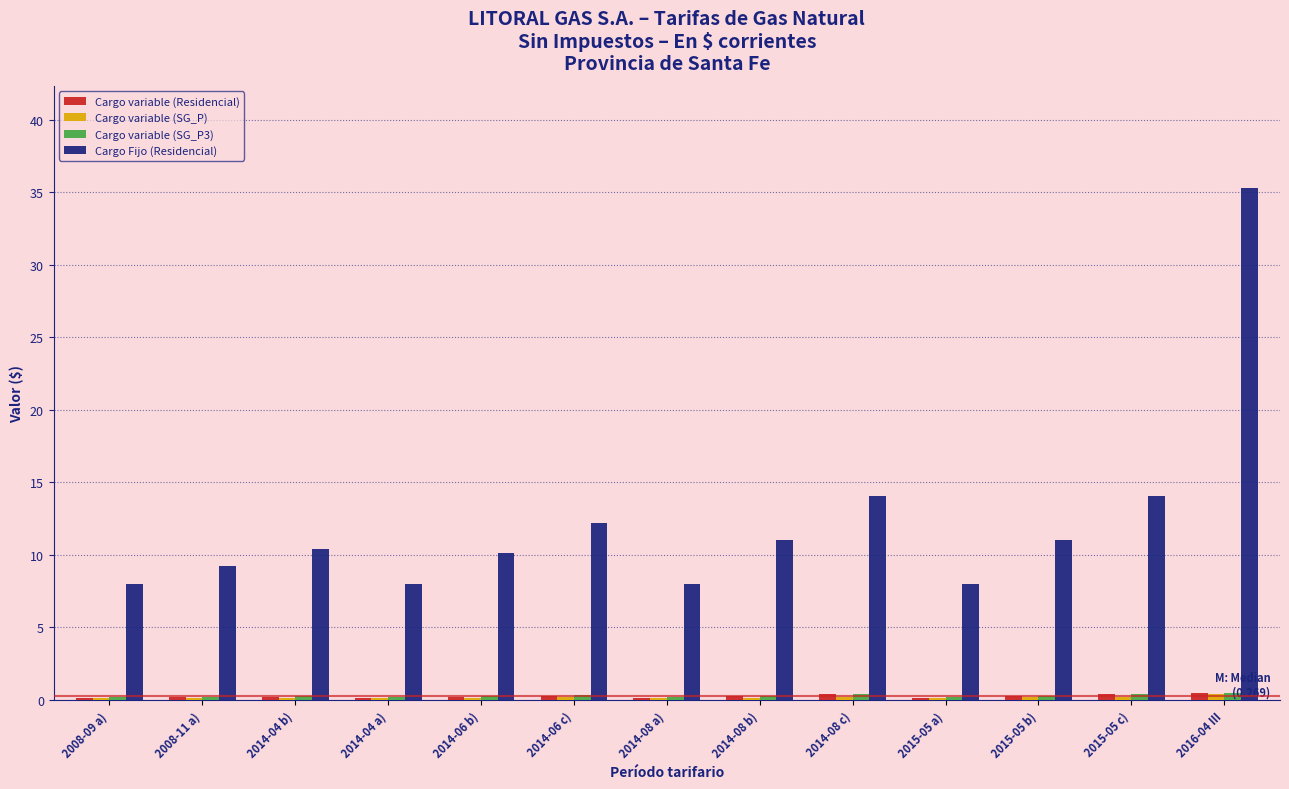

What is the maximum value for Cargo Fijo (Residencial)?

35.3